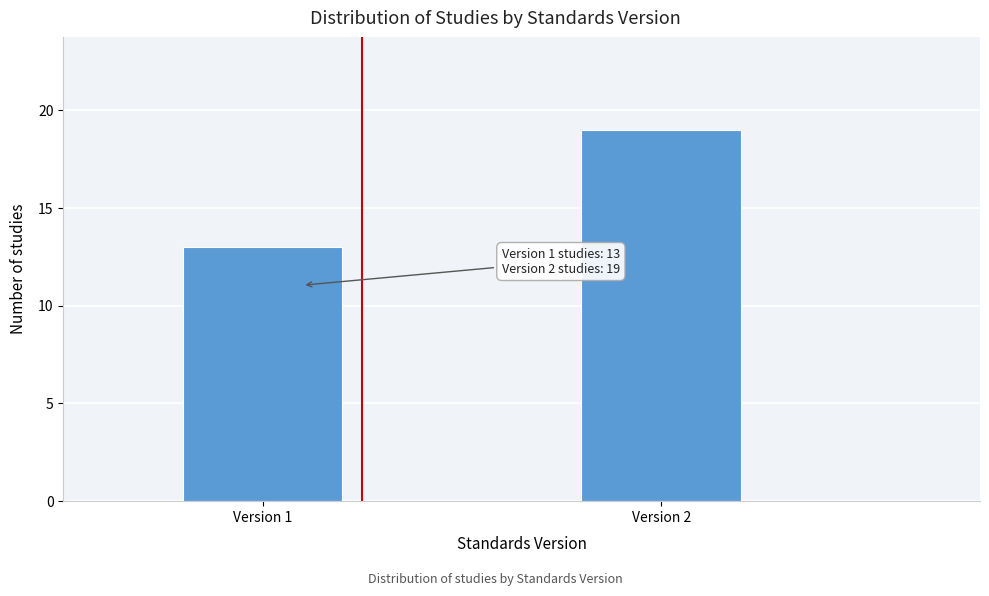

Reading left to right, what are all the values shown in this chart?

Version 1=13	Version 2=19